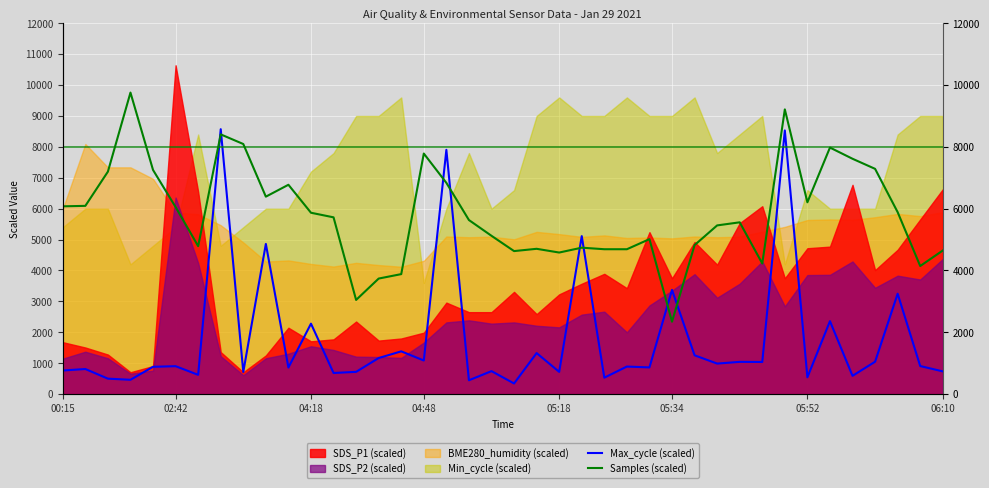

How many data points does each series have?

40